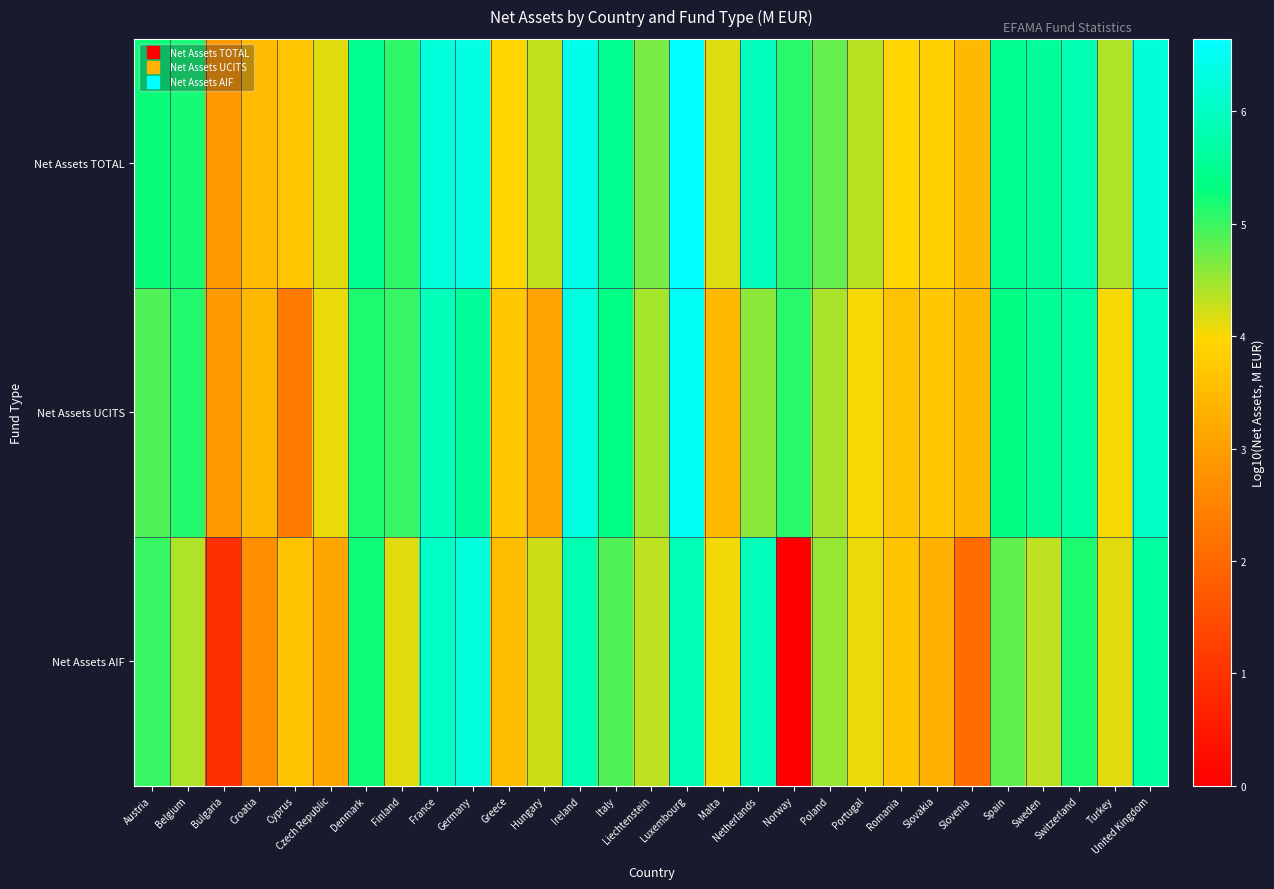

Reading left to right, list all the values displayed in this chart.

Net Assets TOTAL: Austria=5.3	Belgium=5.2	Bulgaria=2.9	Croatia=3.5	Cyprus=3.7	Czech Republic=4.1	Denmark=5.5	Finland=5.1	France=6.3	Germany=6.3	Greece=3.9	Hungary=4.3	Ireland=6.4	Italy=5.5	Liechtenstein=4.7	Luxembourg=6.6	Malta=4.2	Netherlands=6.0	Norway=5.1	Poland=4.8	Portugal=4.4	Romania=3.9	Slovakia=3.9	Slovenia=3.5	Spain=5.5	Sweden=5.6	Switzerland=5.8	Turkey=4.4	United Kingdom=6.2
Net Assets UCITS: Austria=4.9	Belgium=5.1	Bulgaria=2.9	Croatia=3.4	Cyprus=2.3	Czech Republic=4.1	Denmark=5.1	Finland=5.0	France=5.9	Germany=5.6	Greece=3.7	Hungary=3.1	Ireland=6.3	Italy=5.4	Liechtenstein=4.4	Luxembourg=6.6	Malta=3.5	Netherlands=4.6	Norway=5.1	Poland=4.4	Portugal=4.0	Romania=3.6	Slovakia=3.7	Slovenia=3.4	Spain=5.4	Sweden=5.6	Switzerland=5.7	Turkey=4.0	United Kingdom=6.1
Net Assets AIF: Austria=5.0	Belgium=4.4	Bulgaria=0.9	Croatia=2.7	Cyprus=3.6	Czech Republic=3.2	Denmark=5.2	Finland=4.1	France=6.0	Germany=6.3	Greece=3.5	Hungary=4.3	Ireland=5.8	Italy=4.9	Liechtenstein=4.3	Luxembourg=5.9	Malta=4.1	Netherlands=5.9	Norway=0.0	Poland=4.5	Portugal=4.1	Romania=3.7	Slovakia=3.3	Slovenia=2.1	Spain=4.8	Sweden=4.3	Switzerland=5.1	Turkey=4.1	United Kingdom=5.6